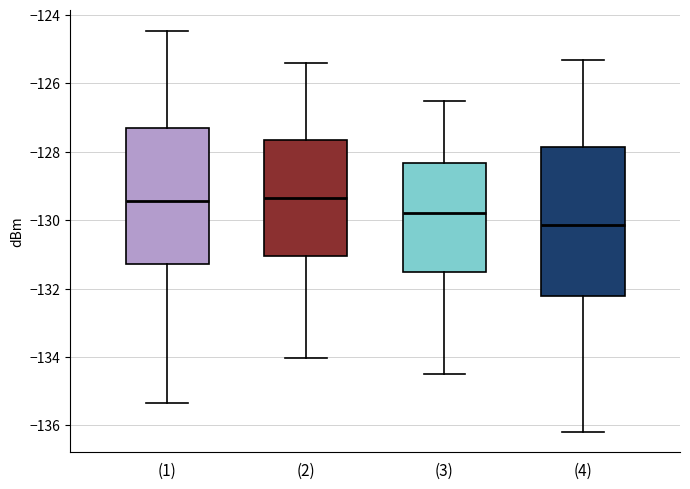

Comparing the boxes themselves (not the whiskers), which one is the tallest?

(4)